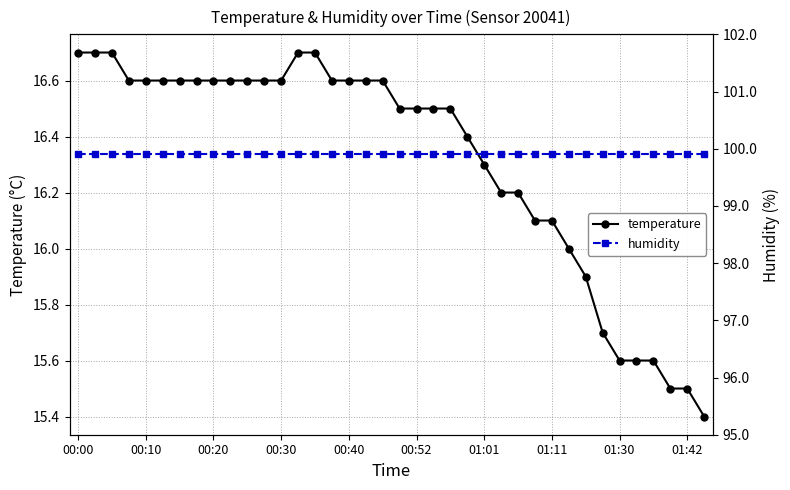

At which label does humidity reach its minimum?

00:00